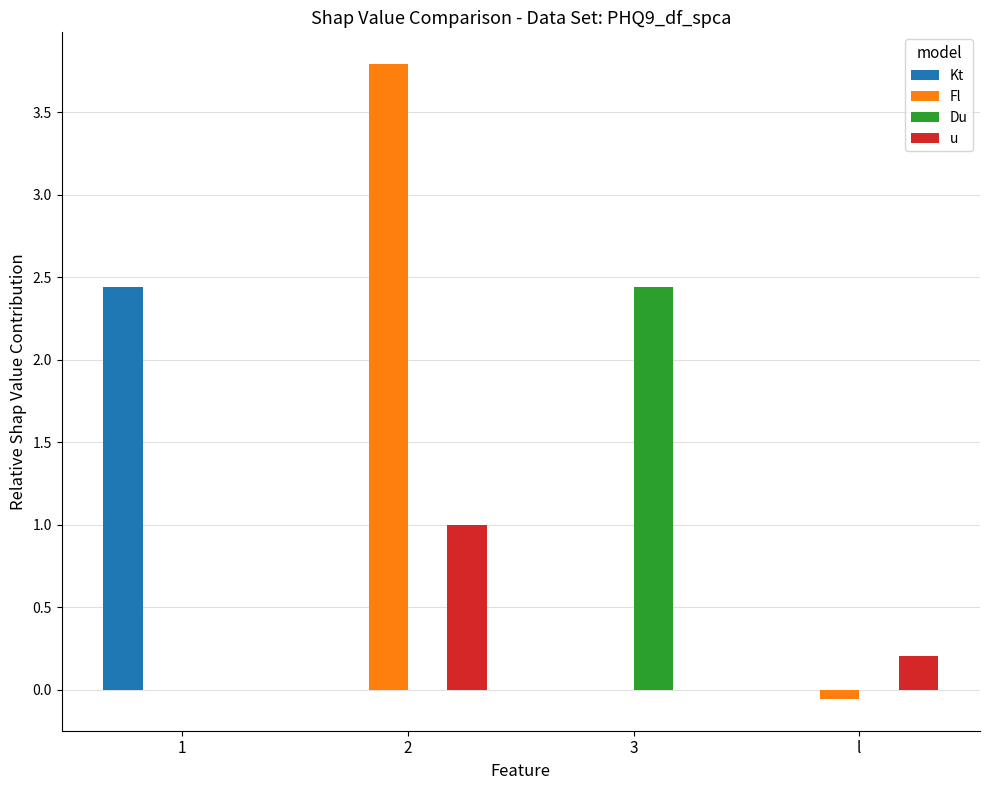

The value of Kt at 3 is 0.0. True or false?

True